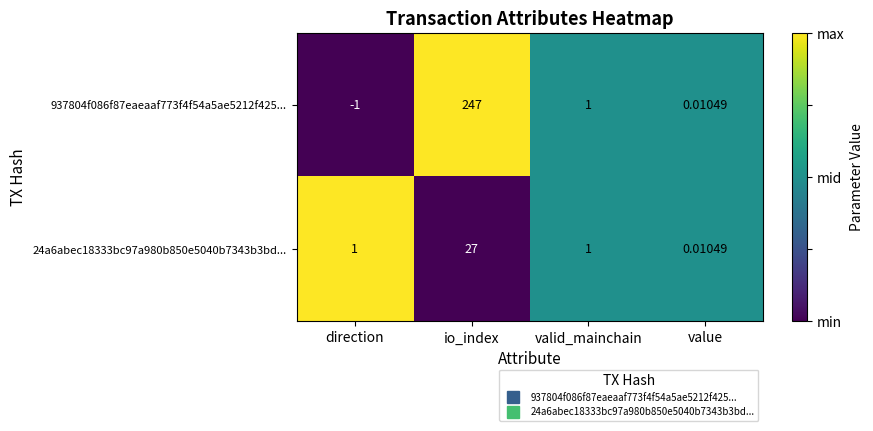

Which category has the lowest value across all series?

direction